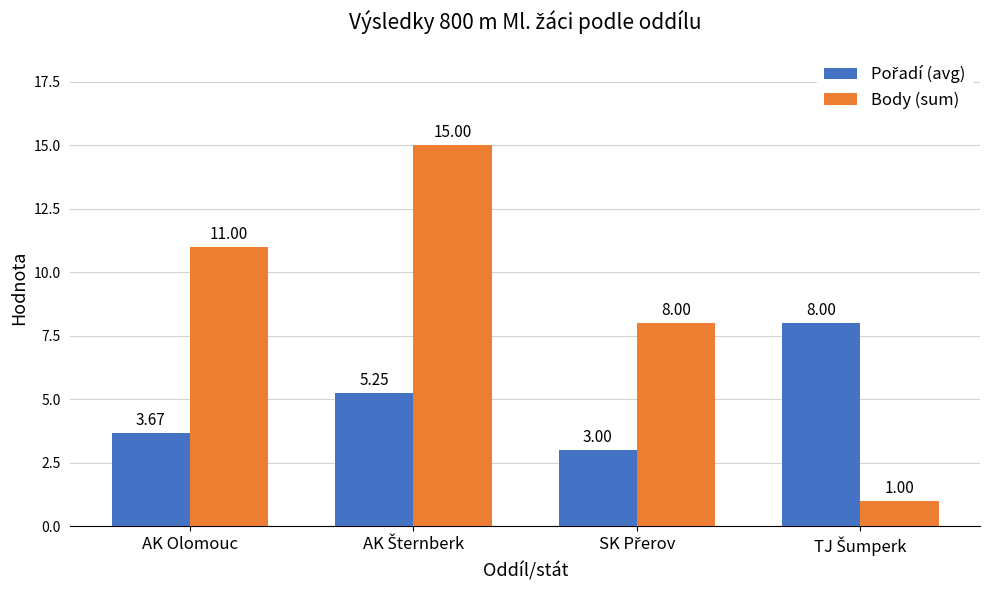

What is the difference between the highest and lowest values at AK Olomouc?

7.3